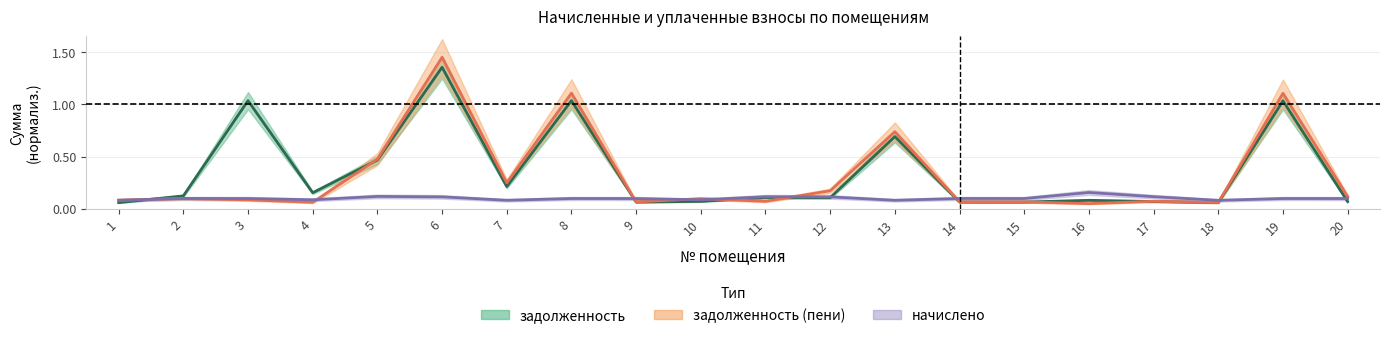

Reading left to right, list all the values displayed in this chart.

задолженность: 0.1	0.1	1.0	0.2	0.5	1.4	0.2	1.0	0.1	0.1	0.1	0.1	0.7	0.1	0.1	0.1	0.1	0.1	1.0	0.1
задолженность_пени: 0.1	0.1	0.1	0.1	0.5	1.4	0.2	1.1	0.1	0.1	0.1	0.2	0.7	0.1	0.1	0.1	0.1	0.1	1.1	0.1
начислено: 0.1	0.1	0.1	0.1	0.1	0.1	0.1	0.1	0.1	0.1	0.1	0.1	0.1	0.1	0.1	0.2	0.1	0.1	0.1	0.1